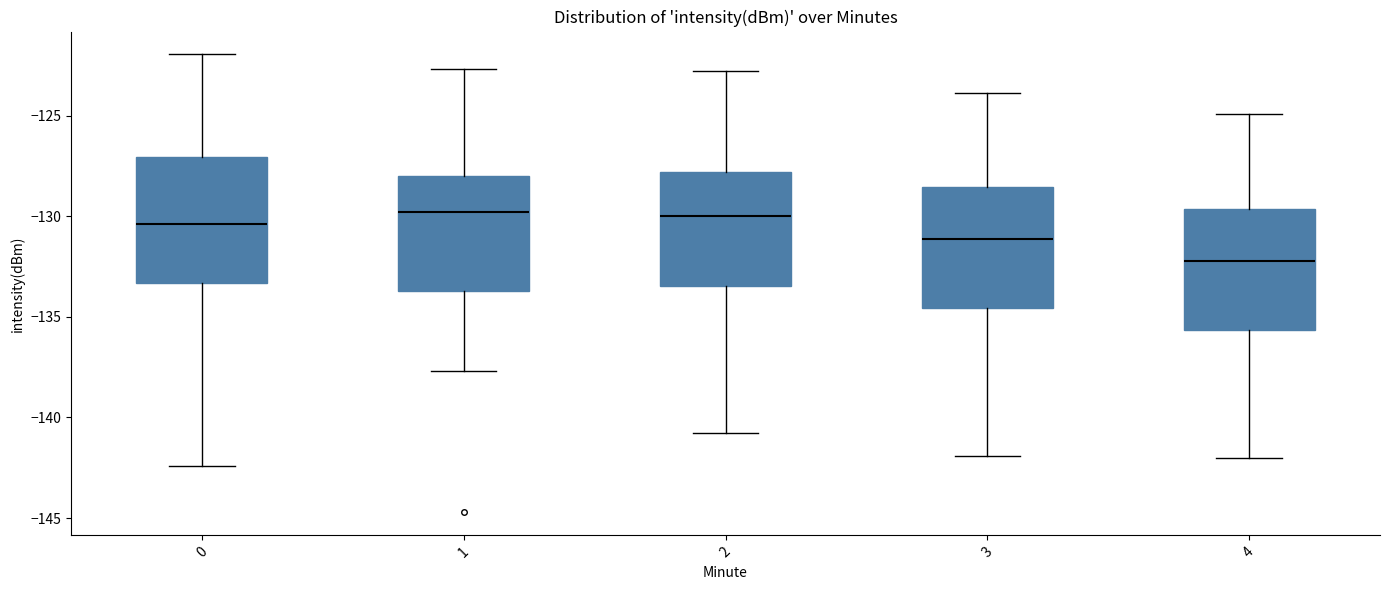

Which box has the lowest median line?

4